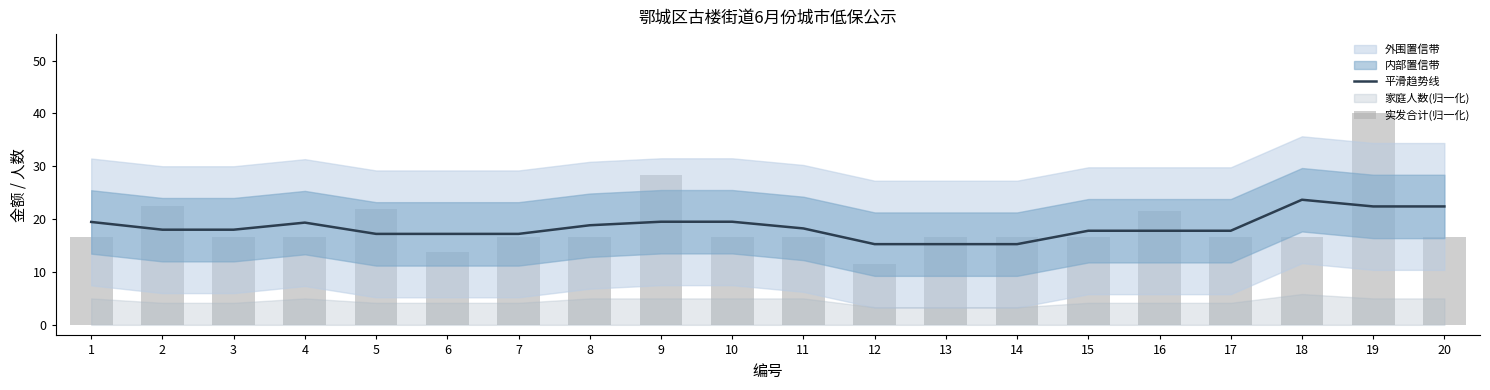

What is the smallest value displayed?

11.5